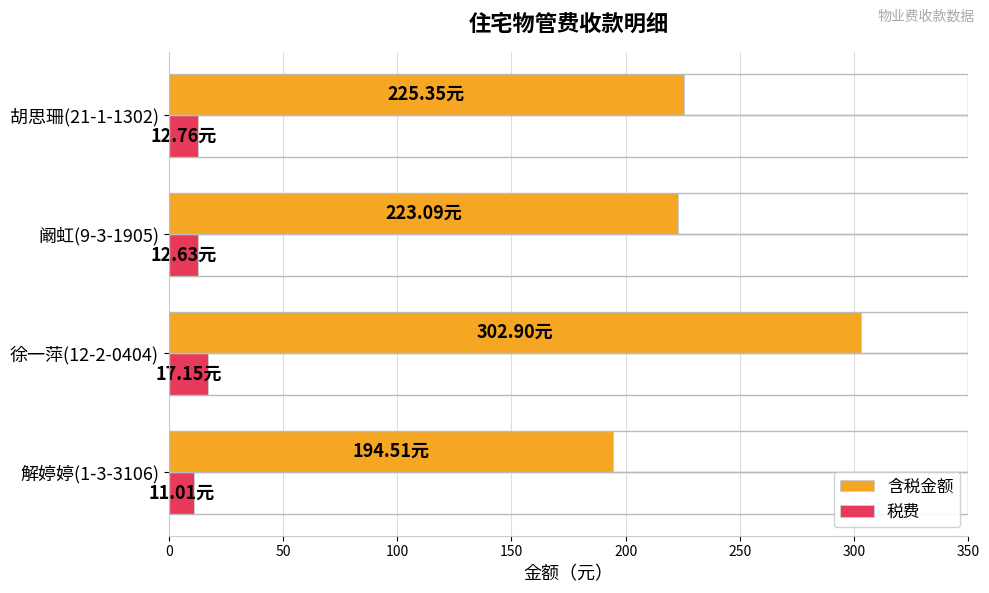

What is the difference between the maximum and second lowest values in the 税费 series?

4.5